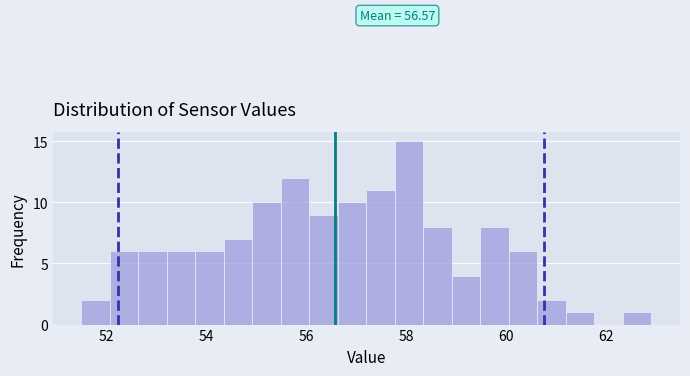

Around what value on the x-axis is the tallest bar? Give the approximate position of its centre, as read against the axis.

58.0